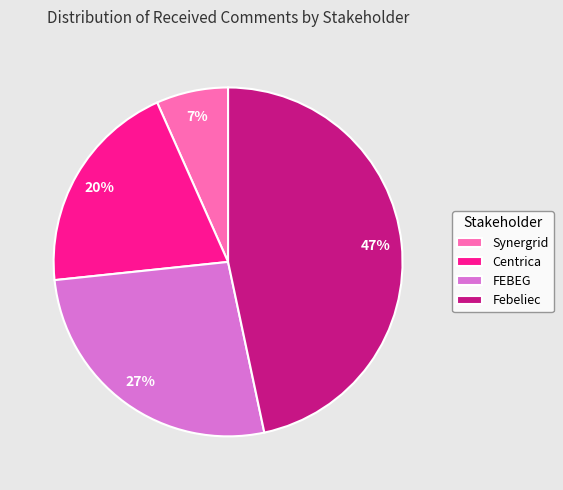

True or false: FEBEG accounts for 36% of the total.

False